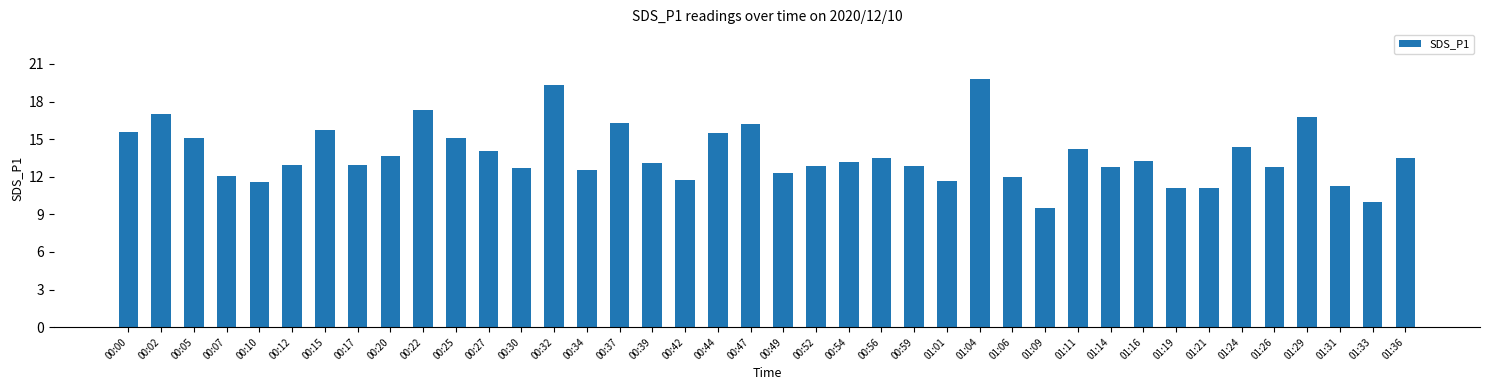

Read the value at 00:00.

15.5